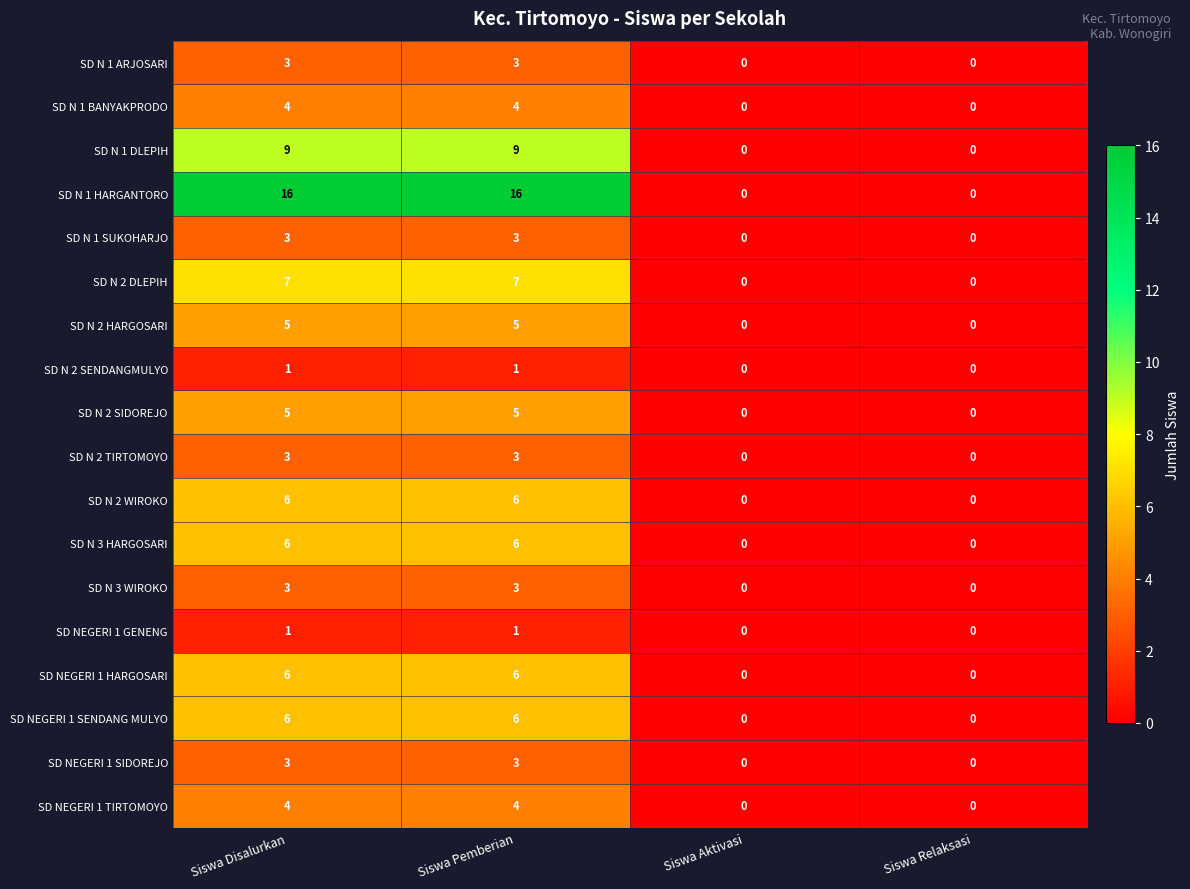

What is the spread (max minus min) of values at Siswa Disalurkan?

15